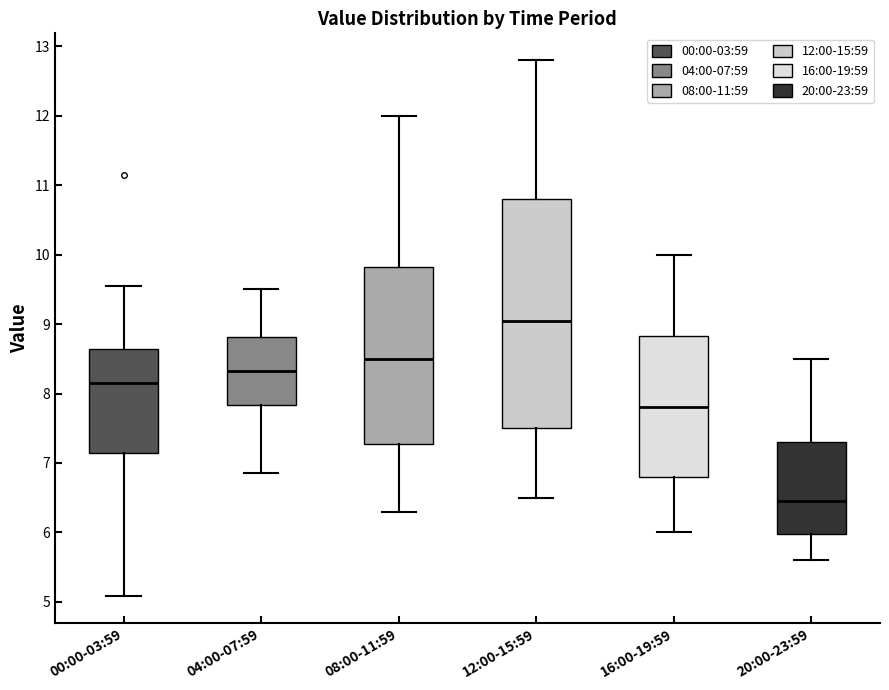

Which box has the highest median line?

12:00-15:59